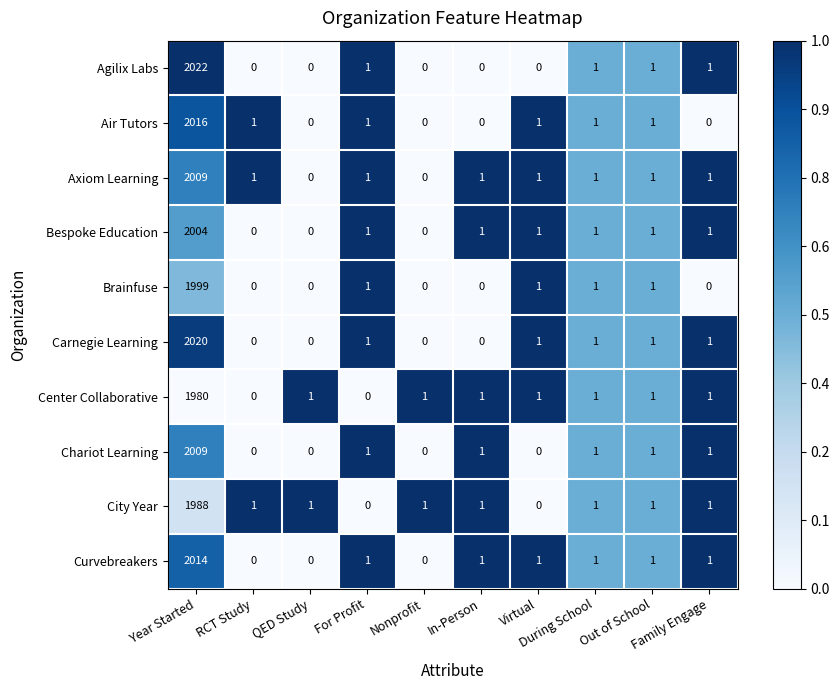

What is the highest value of the Axiom Learning series?

2009